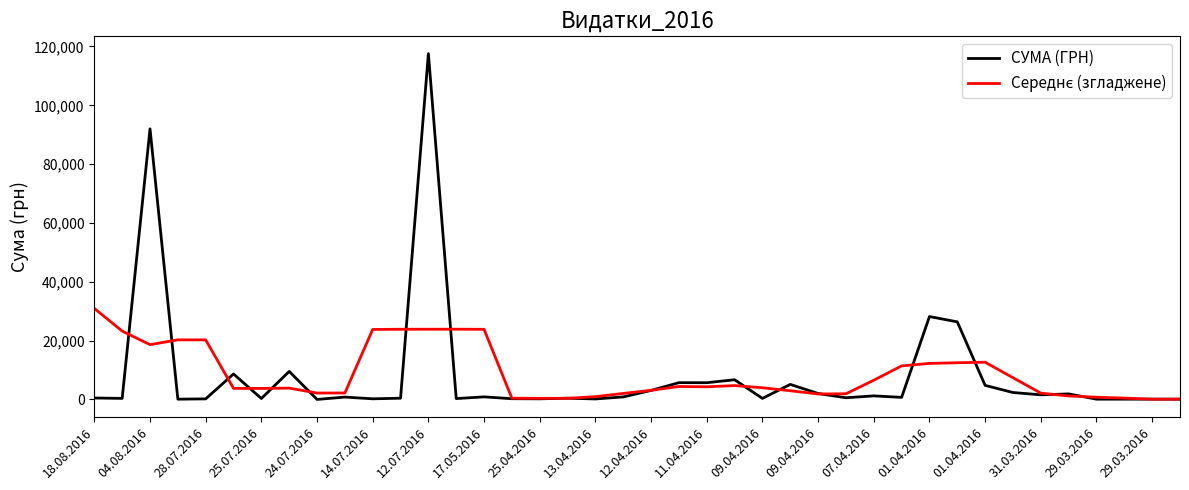

What is the greatest value displayed?

117568.8